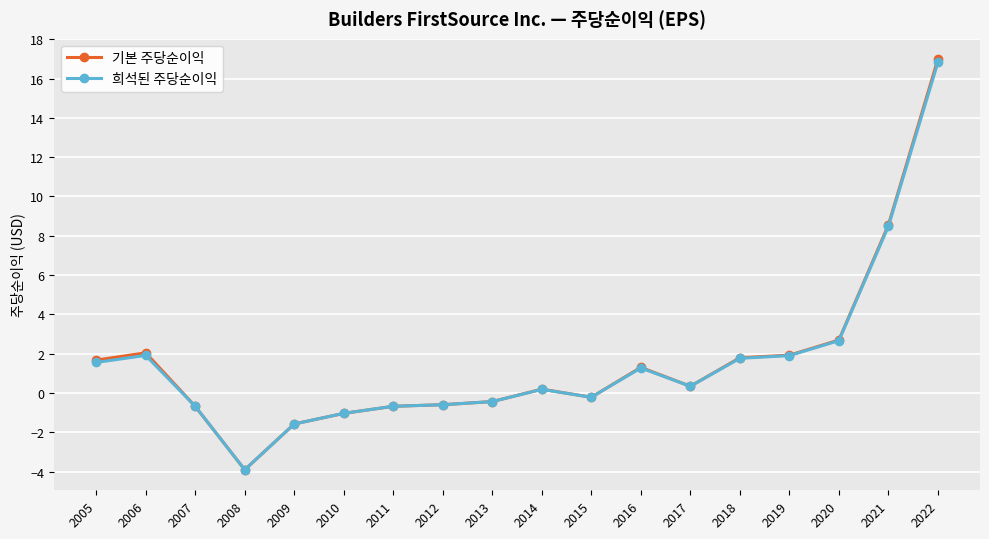

Which category has the lowest value in the 희석된 주당순이익 series?

2008